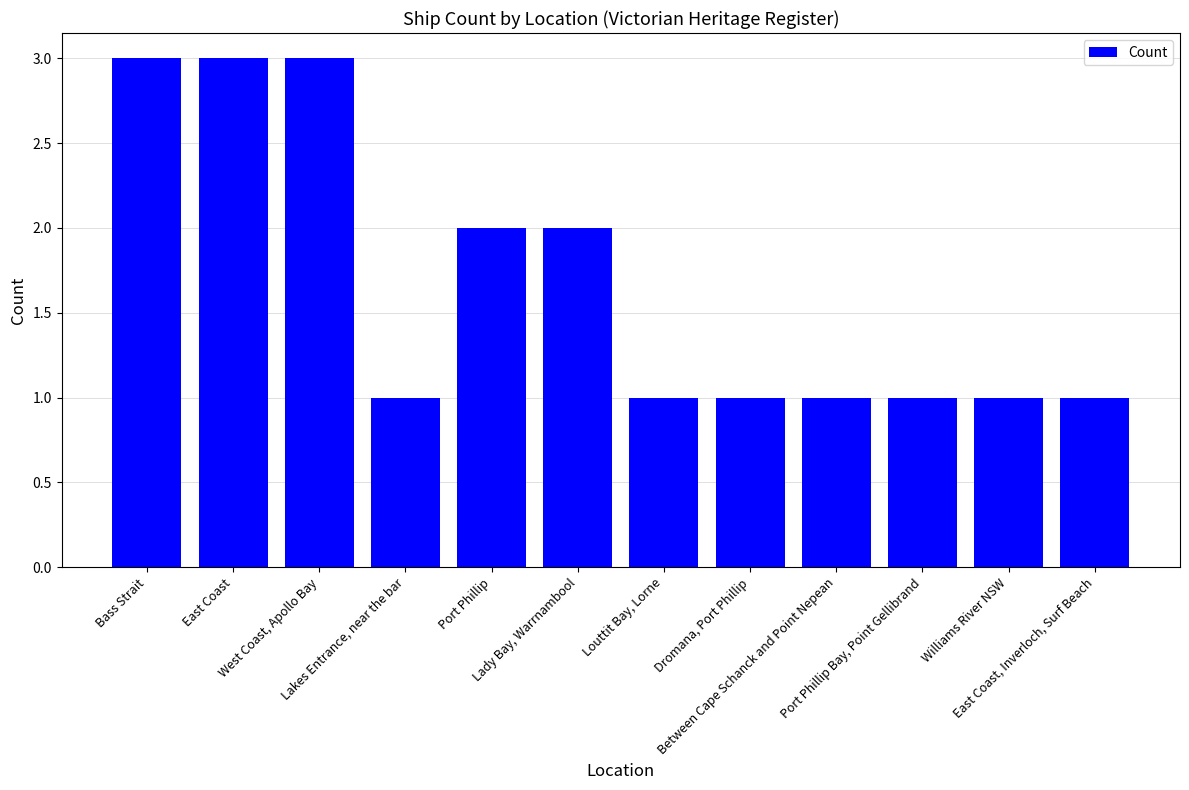

What is the label of the 6th bar from the left?

Lady Bay, Warrnambool